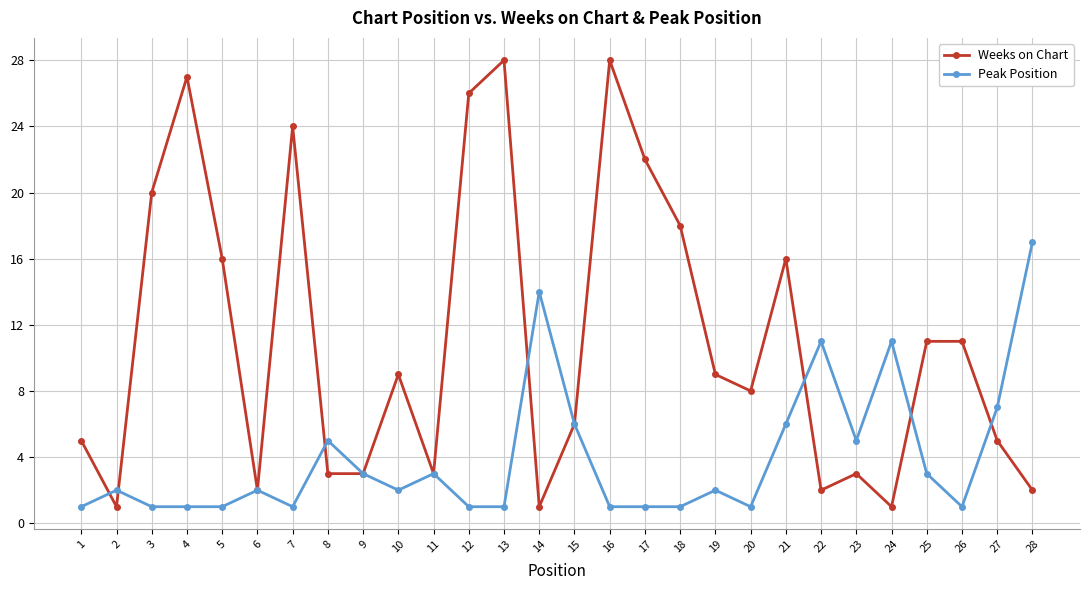

What is the difference between the highest and lowest values at 2?

1